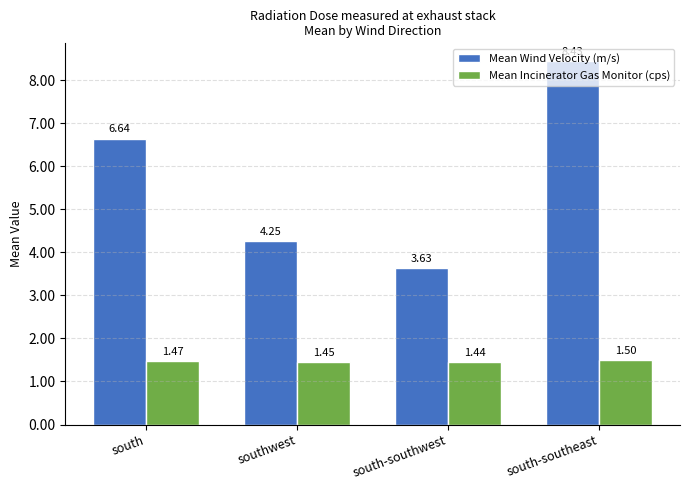

What is the label of the 1st bar from the right?

south-southeast